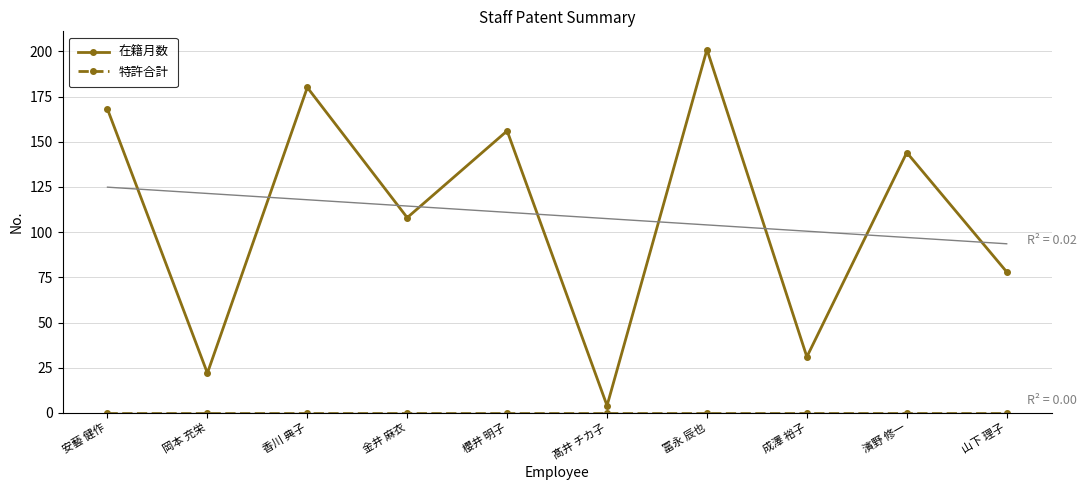

Reading right to left, transcribe all the data shown in this chart.

在籍月数: 78	144	31	201	4	156	108	180	22	168
特許合計: 0	0	0	0	0	0	0	0	0	0